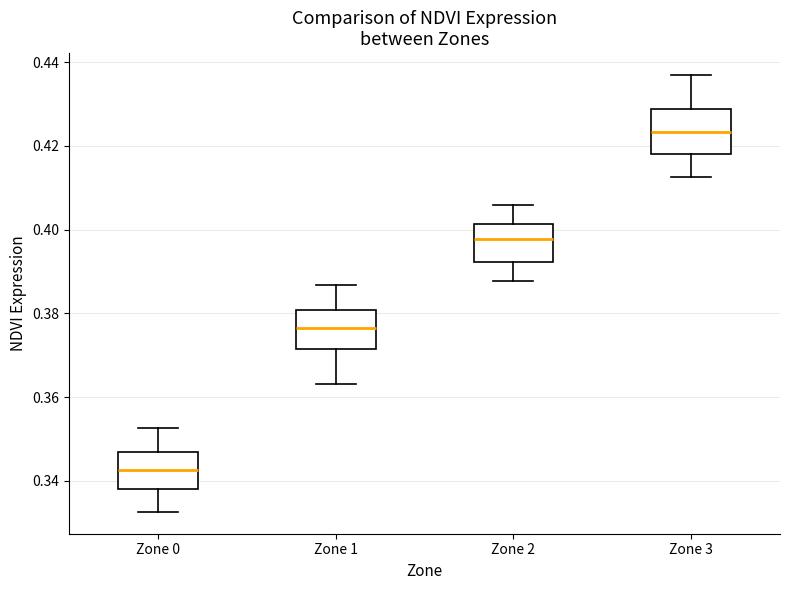

Where is the upper edge of the box for Zone 1 on the y-axis? The values are not printed on the chart, so give them approximately, as read against the axis.

0.380